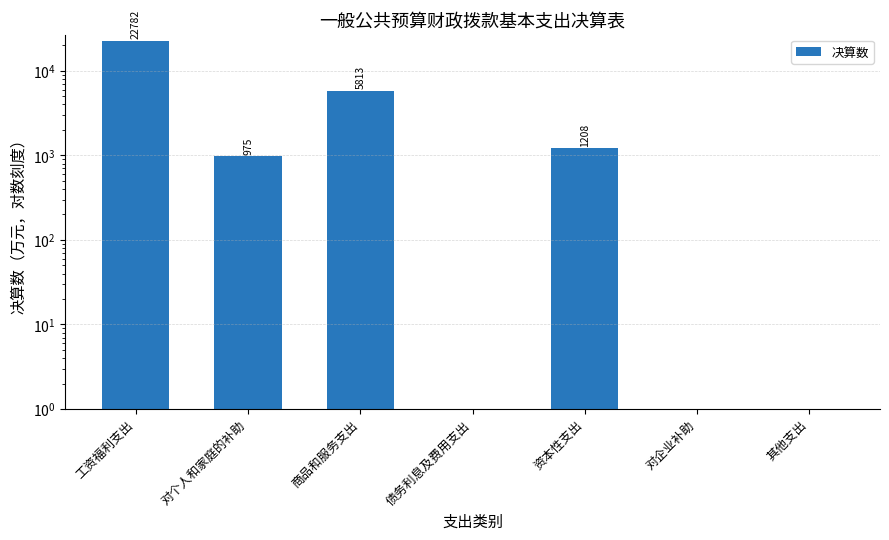

List the labels in order of value, largest first.

工资福利支出, 商品和服务支出, 资本性支出, 对个人和家庭的补助, 债务利息及费用支出, 对企业补助, 其他支出